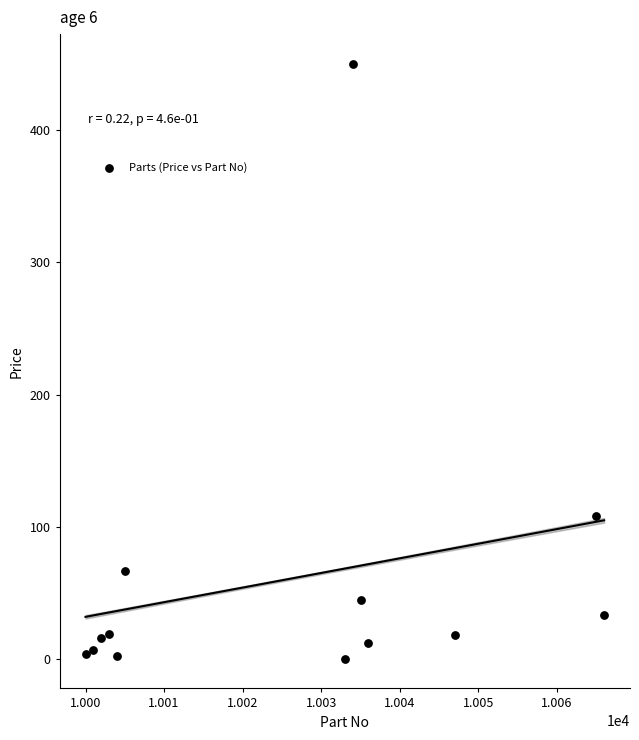

What Y value in the scatter plot is closest to 225?

108.3